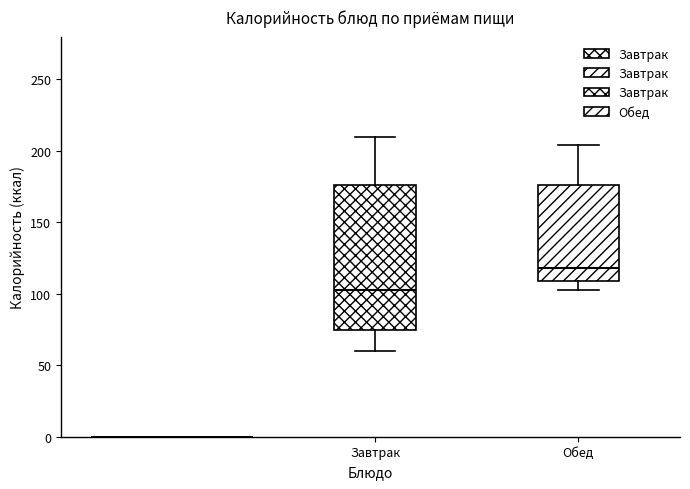

Reading left to right, read every box against the y-axis: the position of its median line, the range the box covers, and the ends of its whiskers. The values are not printed on the chart, so give them approximately, as read against the axis.

Завтрак: median 105, box 75 to 175, whiskers 60 to 210
Обед: median 120, box 110 to 175, whiskers 105 to 205